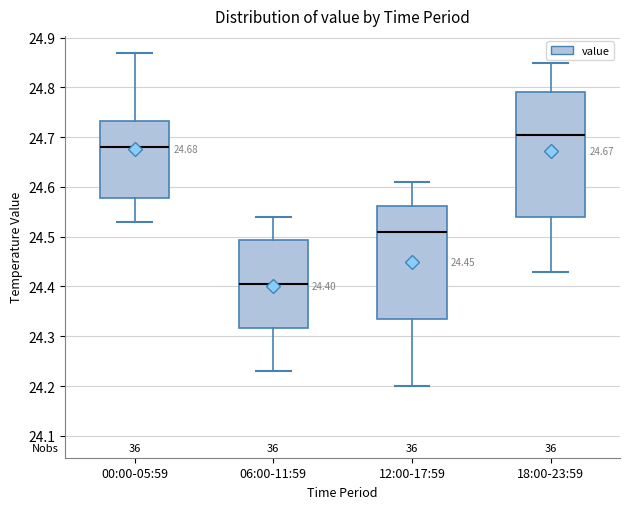

Which box's median line is the lowest?

06:00-11:59